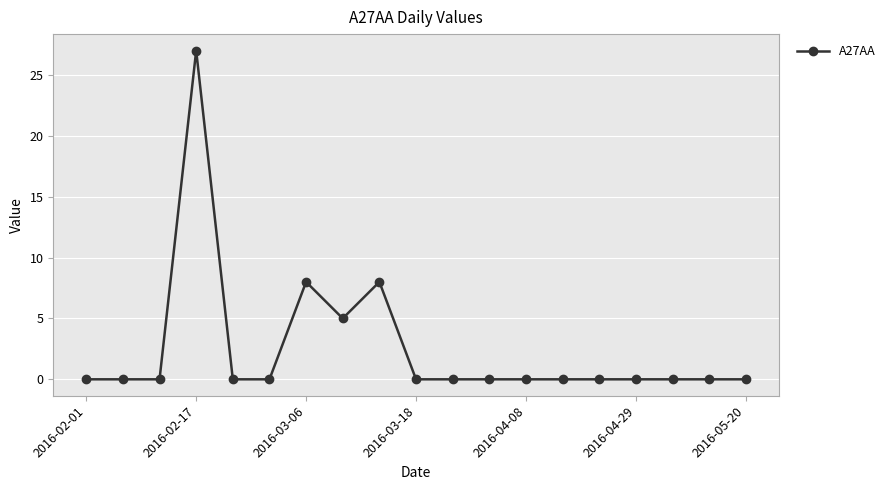

What is the sum of all values?

48